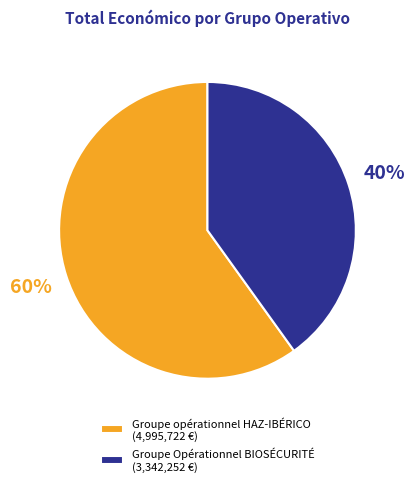

What is the ratio of the value at Groupe Opérationnel BIOSÉCURITÉ to the value at Groupe opérationnel HAZ-IBÉRICO?

0.7